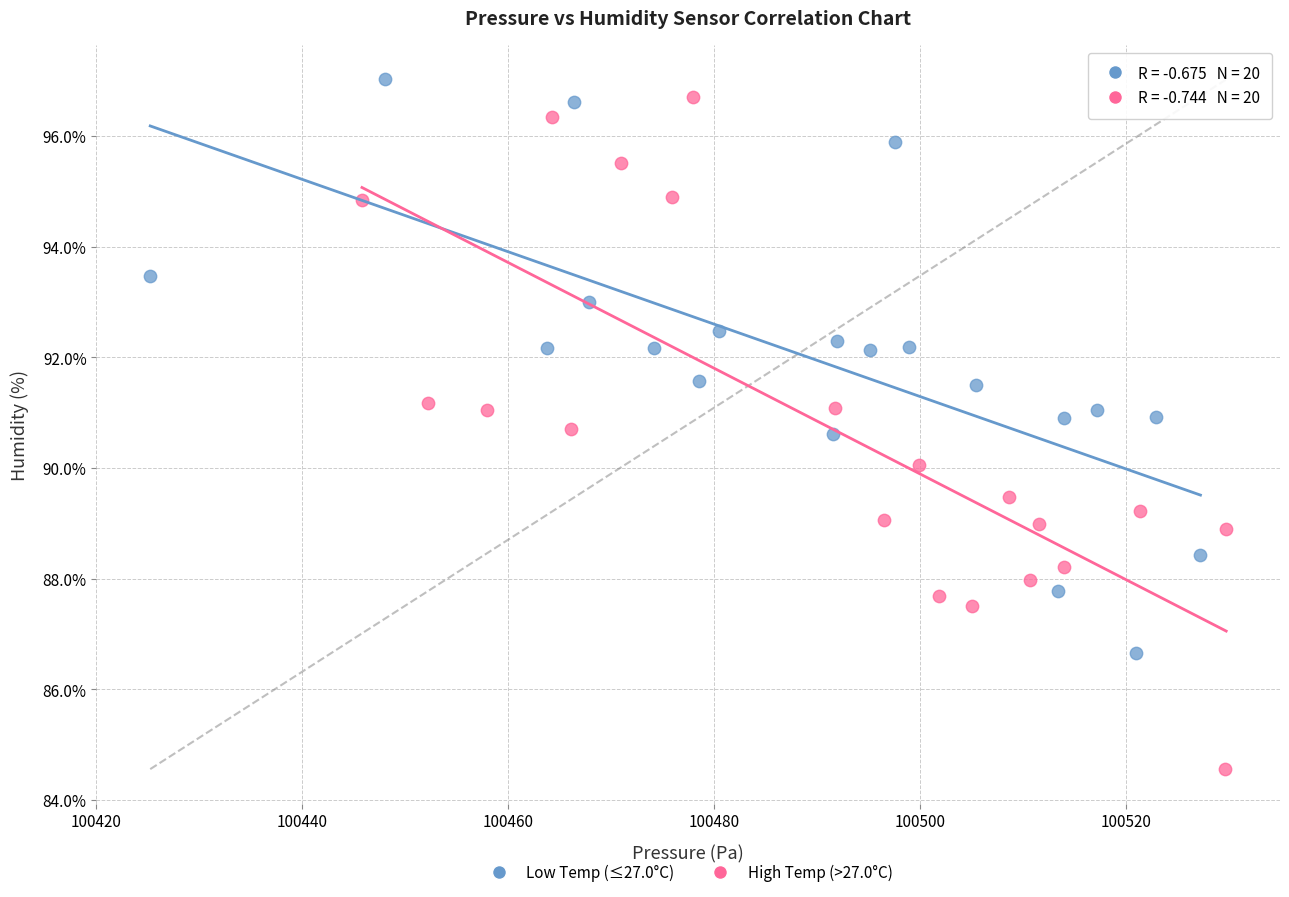

Which series contains the lowest Y value?

High Temp (>27.0°C)